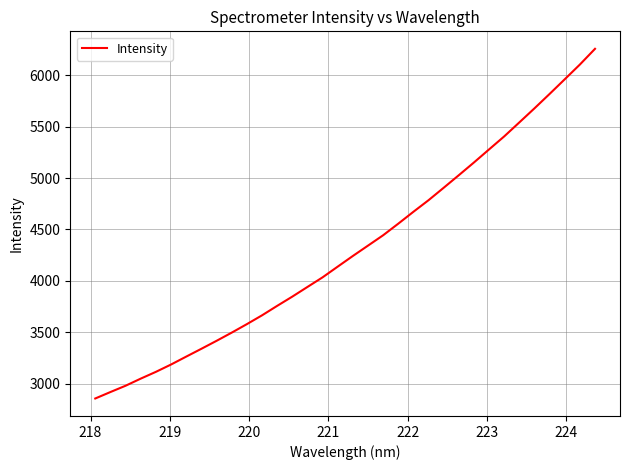

What is the smallest value displayed?

2855.3